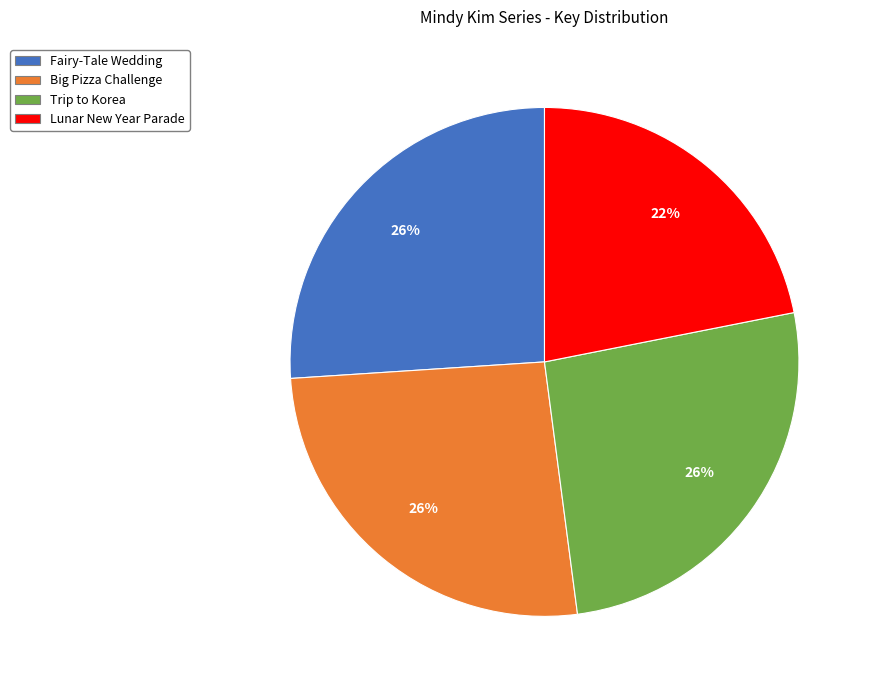

Is there any slice that represents more than half of the pie?

No